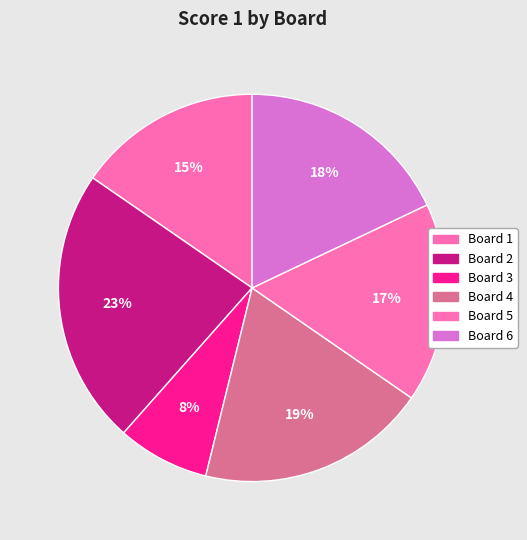

How many slices are in this pie chart?

6